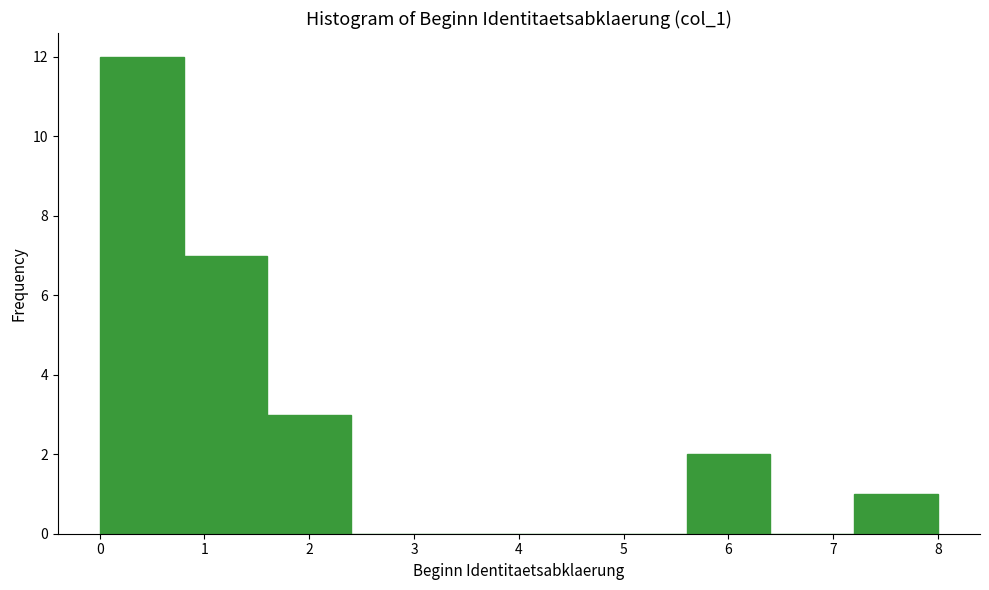

What is the height of the bar covering 1.6 to 2.4 on the x-axis? The values are not printed on the chart, so give them approximately, as read against the axis.

3